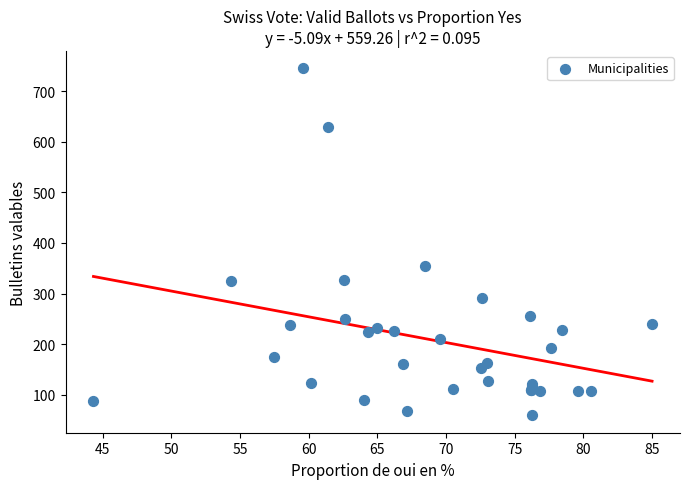

What Y value in the scatter plot is closest to 402?

355